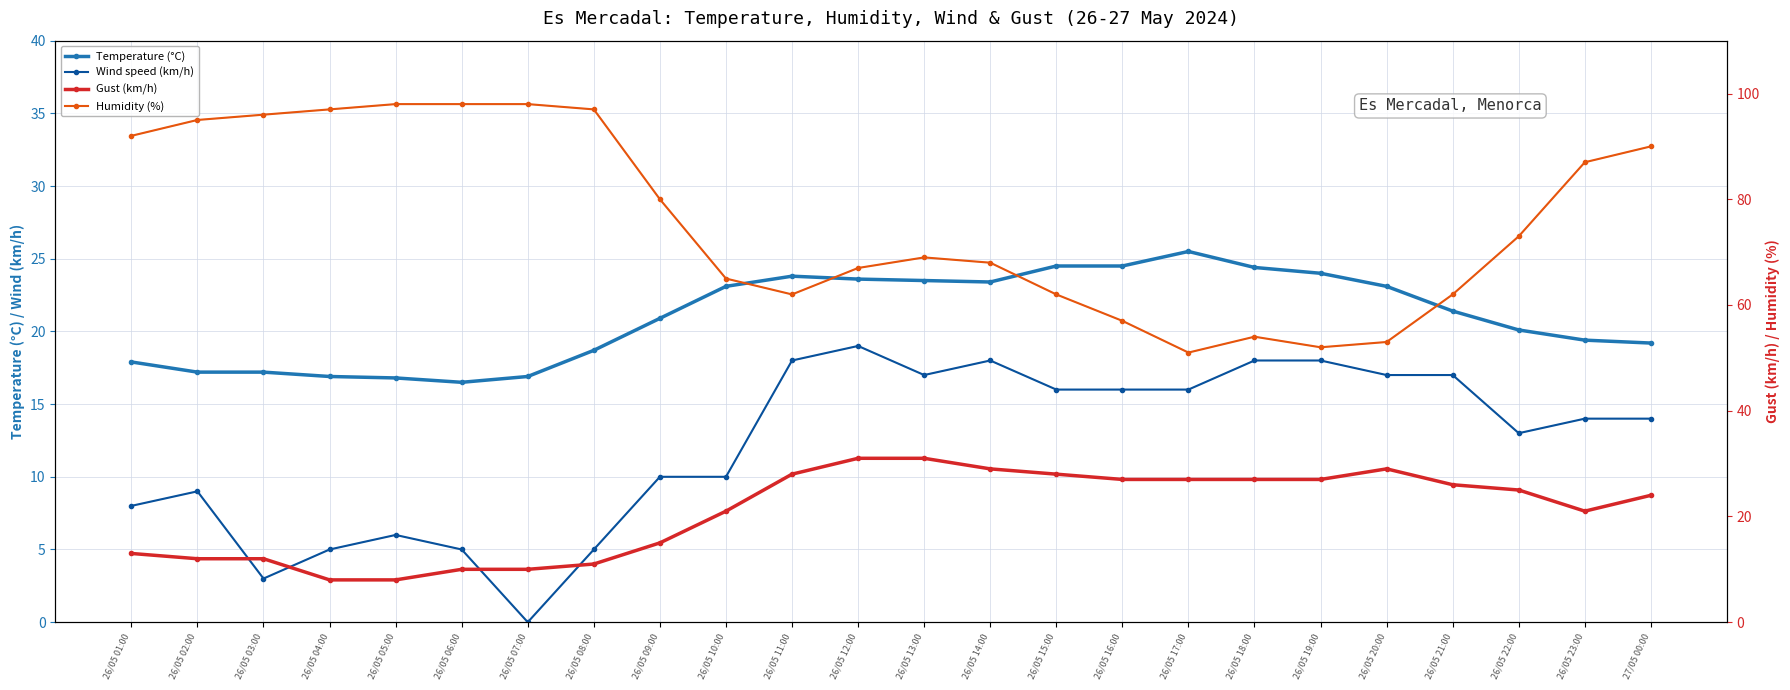

How many distinct data groups are displayed?

4